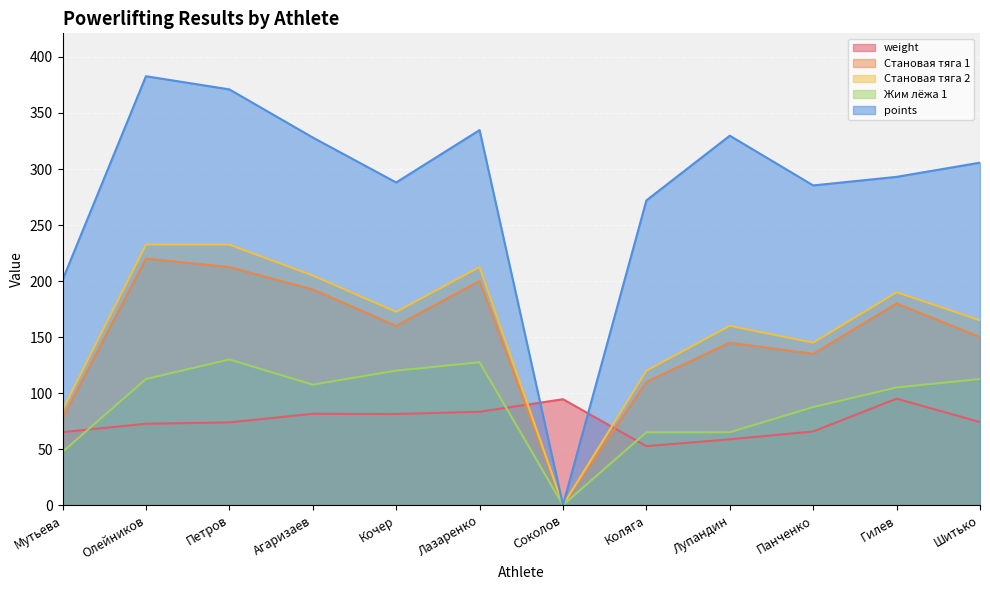

What is the value of the Становая тяга 2 point at the 10th from the left?

145.0